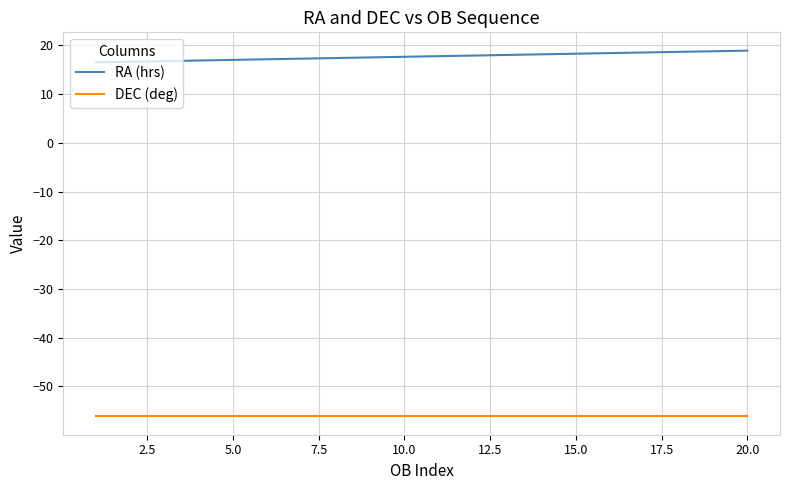

True or false: DEC (deg) and RA (hrs) cross at least once.

False